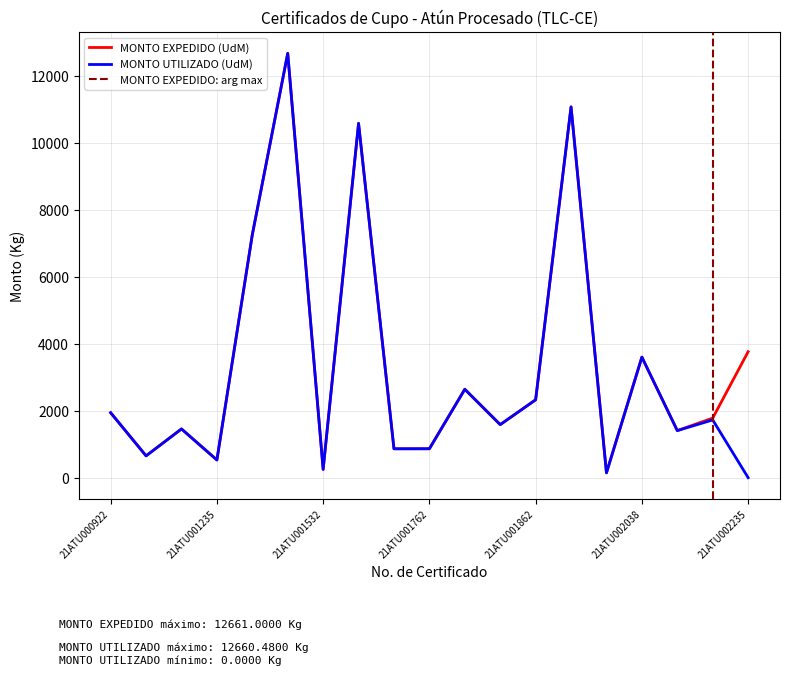

The MONTO EXPEDIDO (UdM) series shows 3563.9 at 21ATU001586. True or false?

False